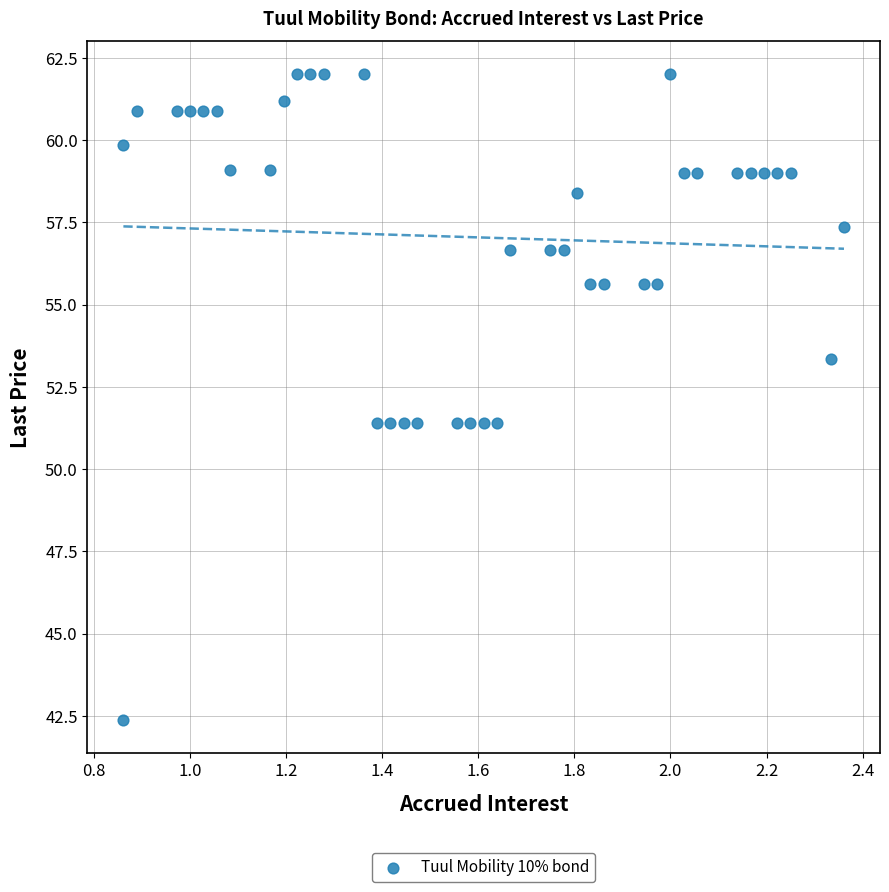

What is the range of X values (max minus min)?

1.5